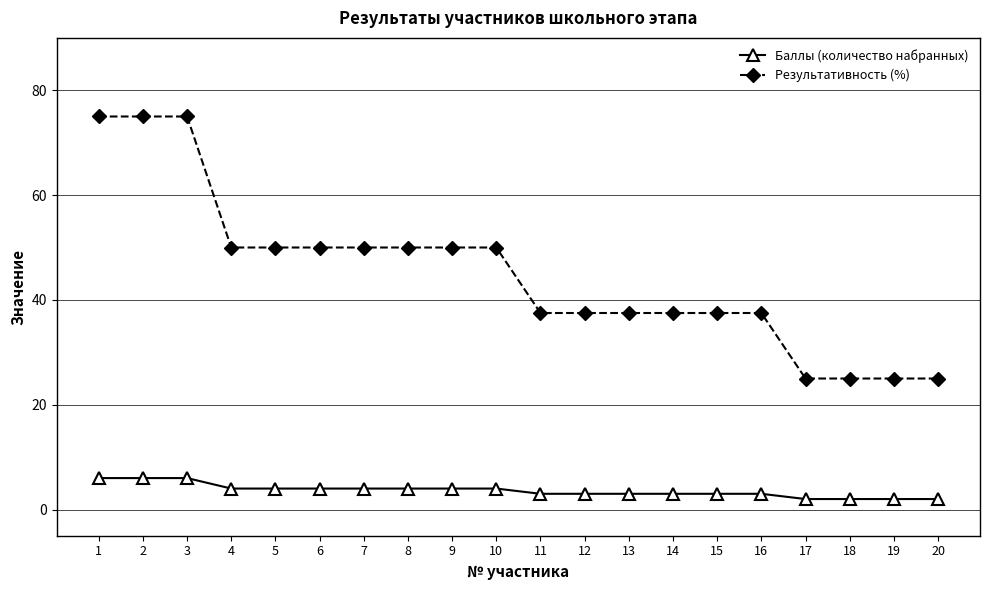

What is the spread (max minus min) of values at 1?

69.0